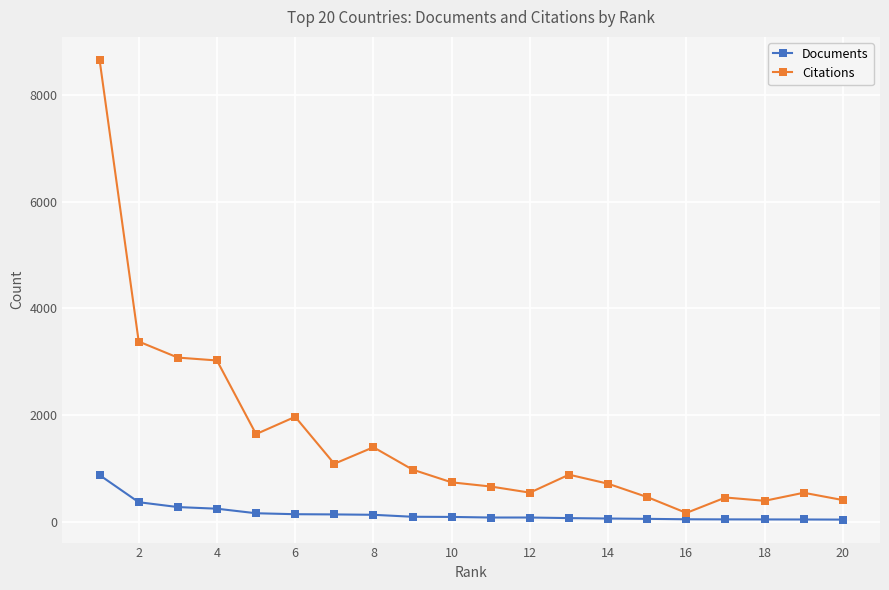

True or false: Citations has more than 1 points higher than both neighbors.

True